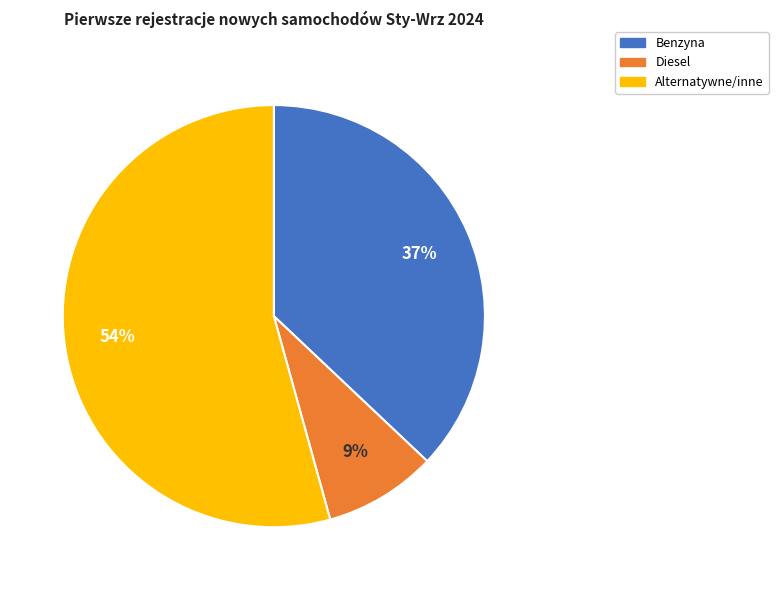

To the nearest percent, what percentage of the pie is Diesel?

9%